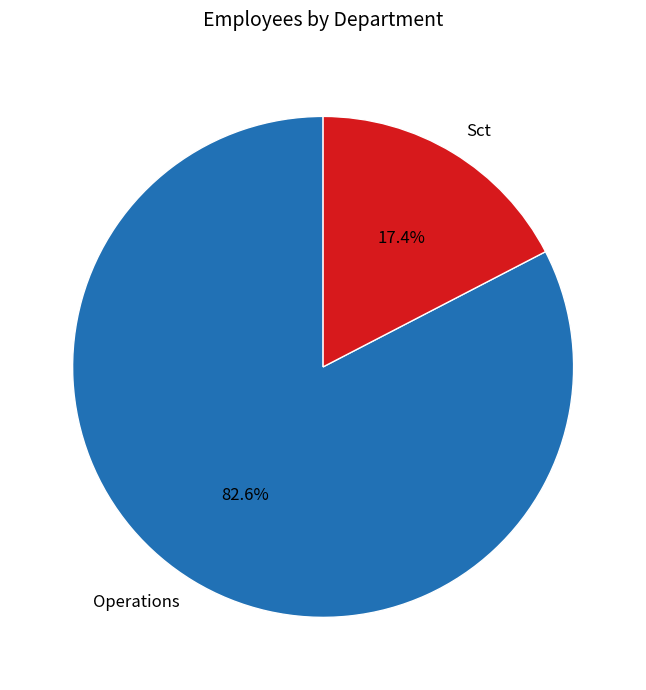

True or false: Operations accounts for 92% of the total.

False